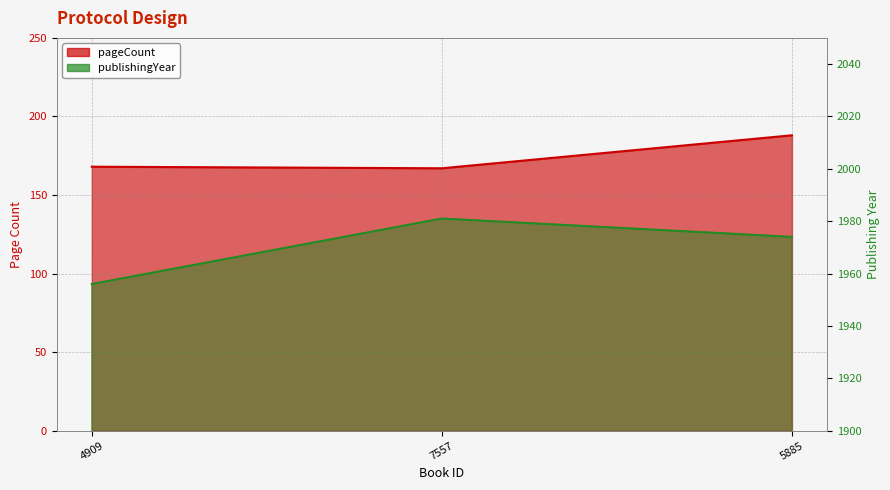

What is the difference between the highest and lowest values at 7557?

1814